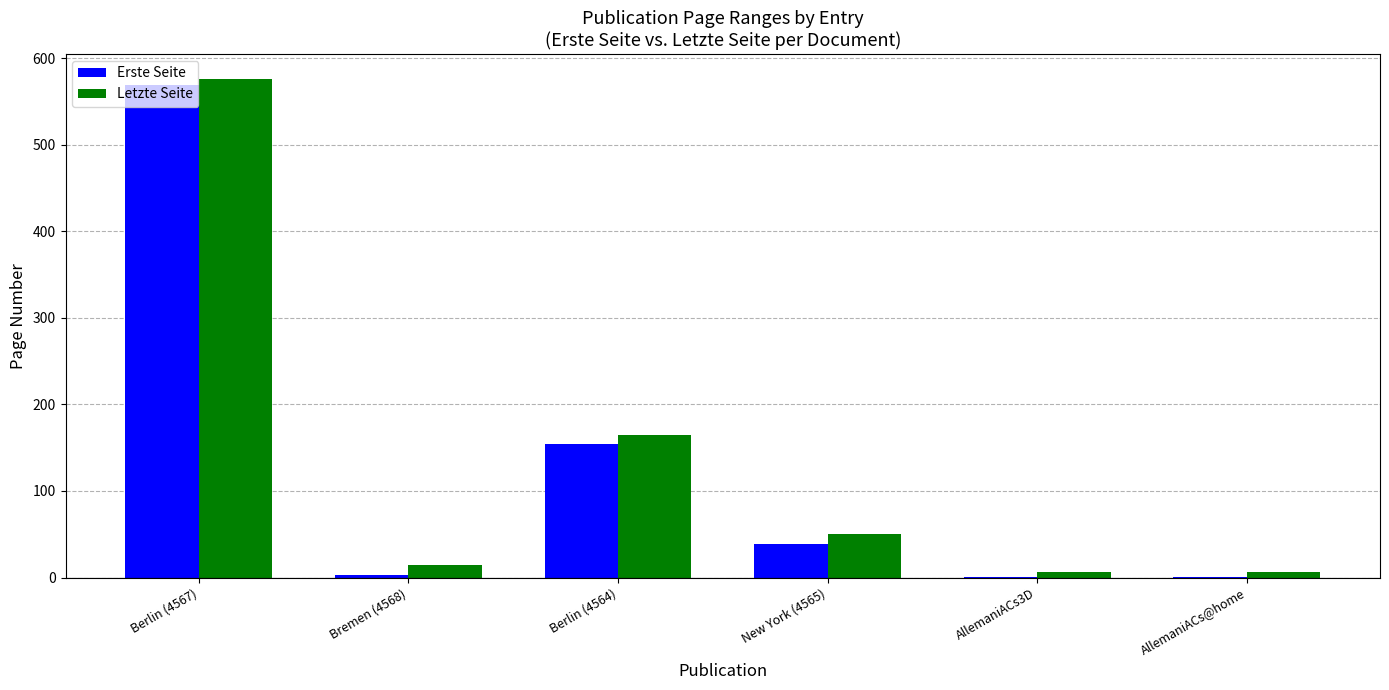

Where is Letzte Seite nearest to the value 291?

Berlin (4564)